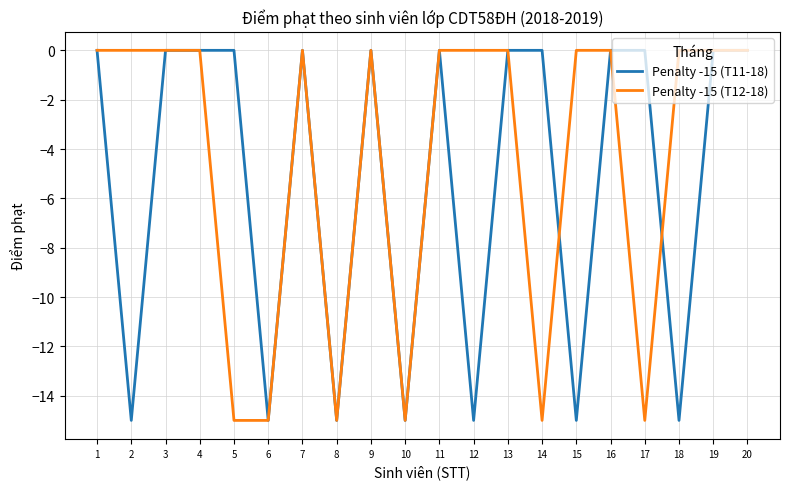

What is the total value across all series at 5?

-15